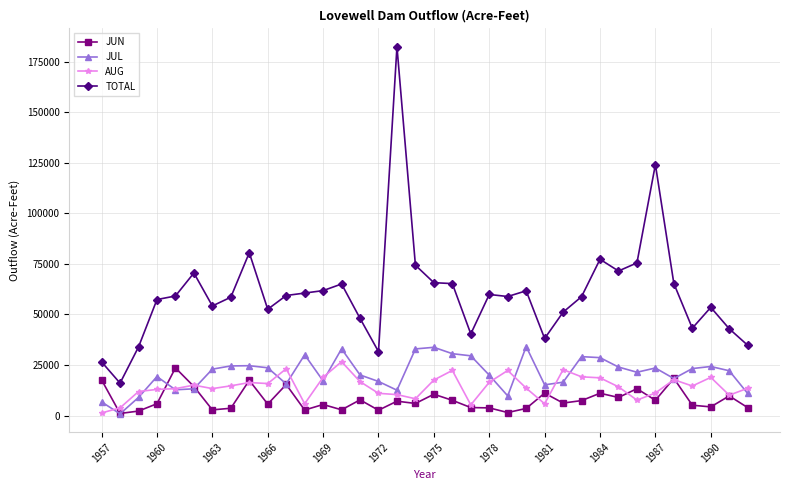

Which series has the largest total across all categories?

TOTAL